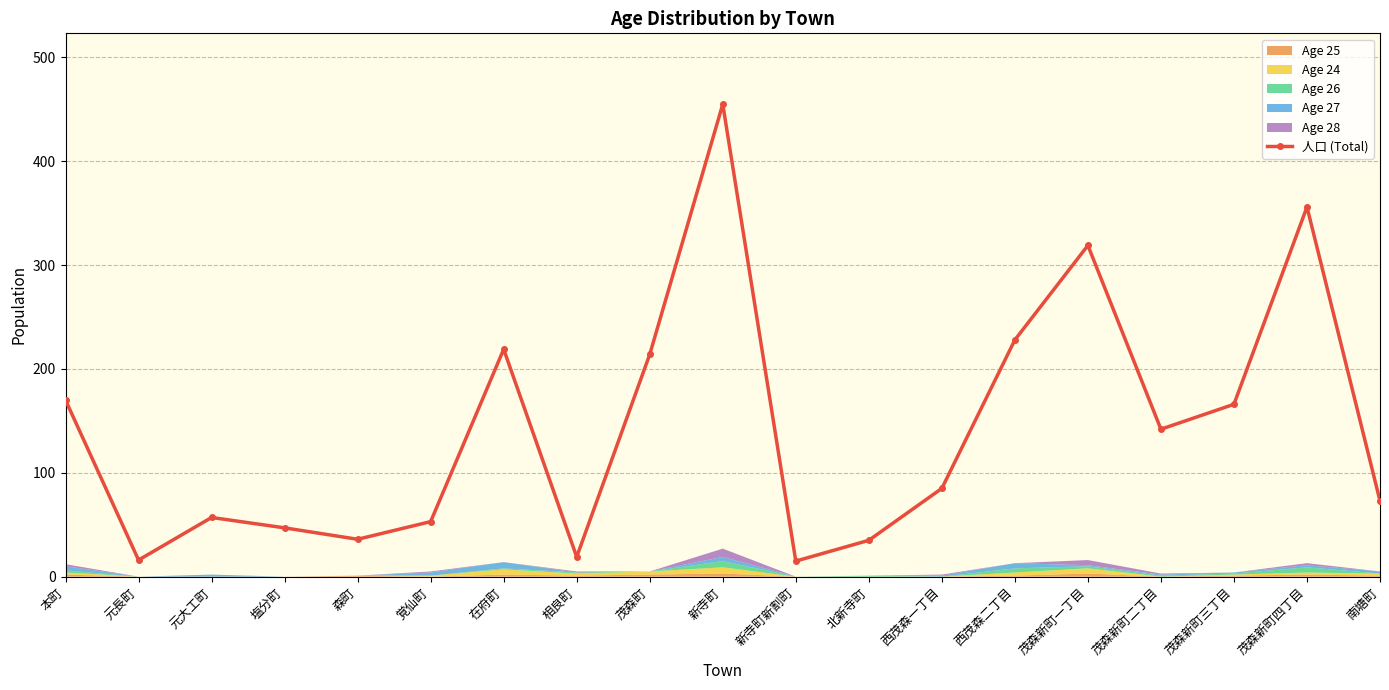

Count the number of values greater than 85.

9